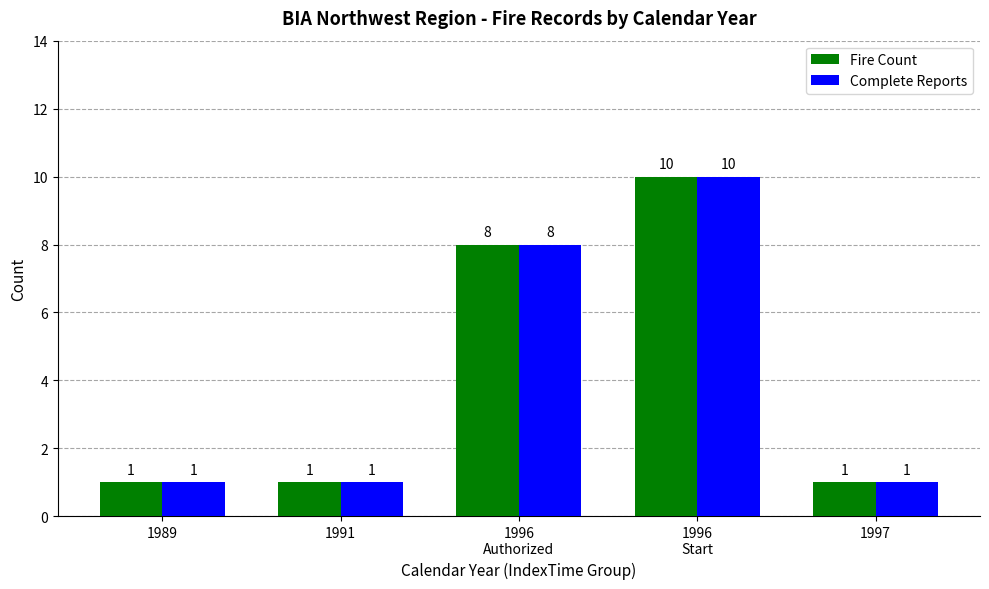

How many data points does each series have?

5